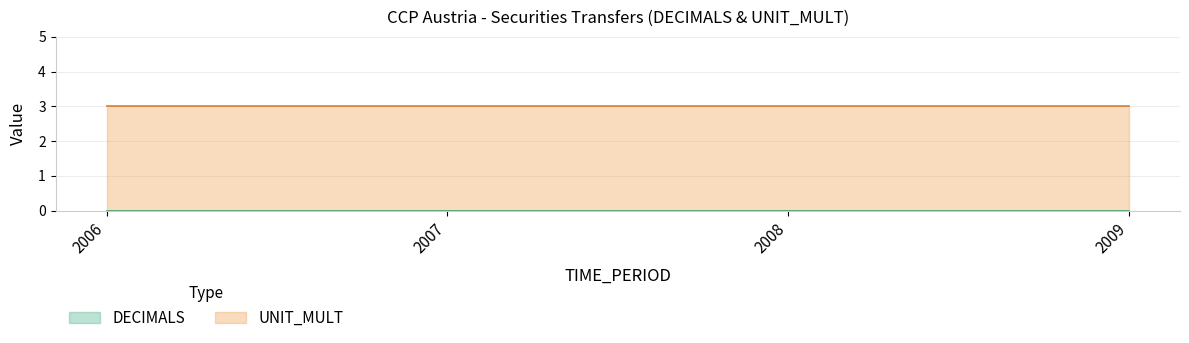

At which category is the sum across all series the highest?

2006